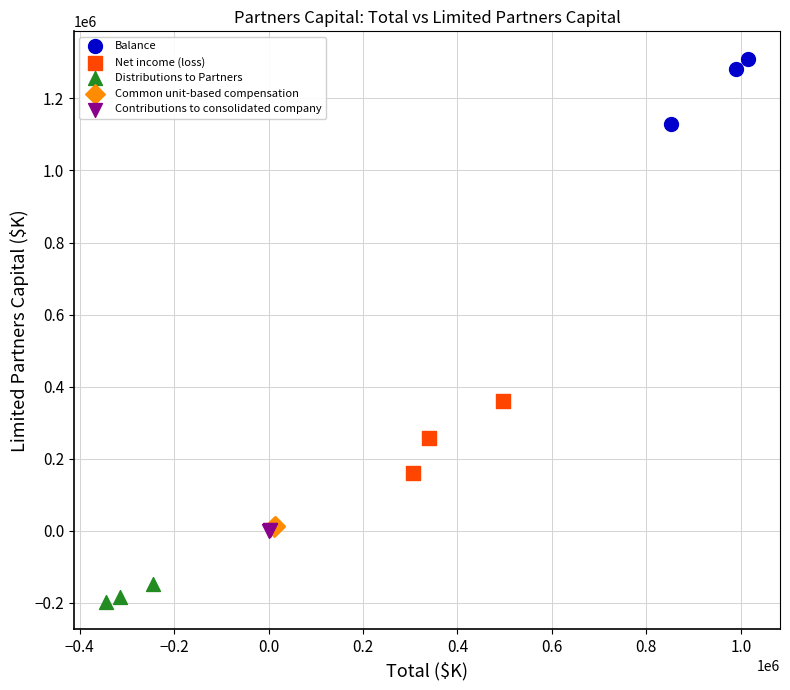

Which series reaches the minimum Y coordinate?

Distributions to Partners